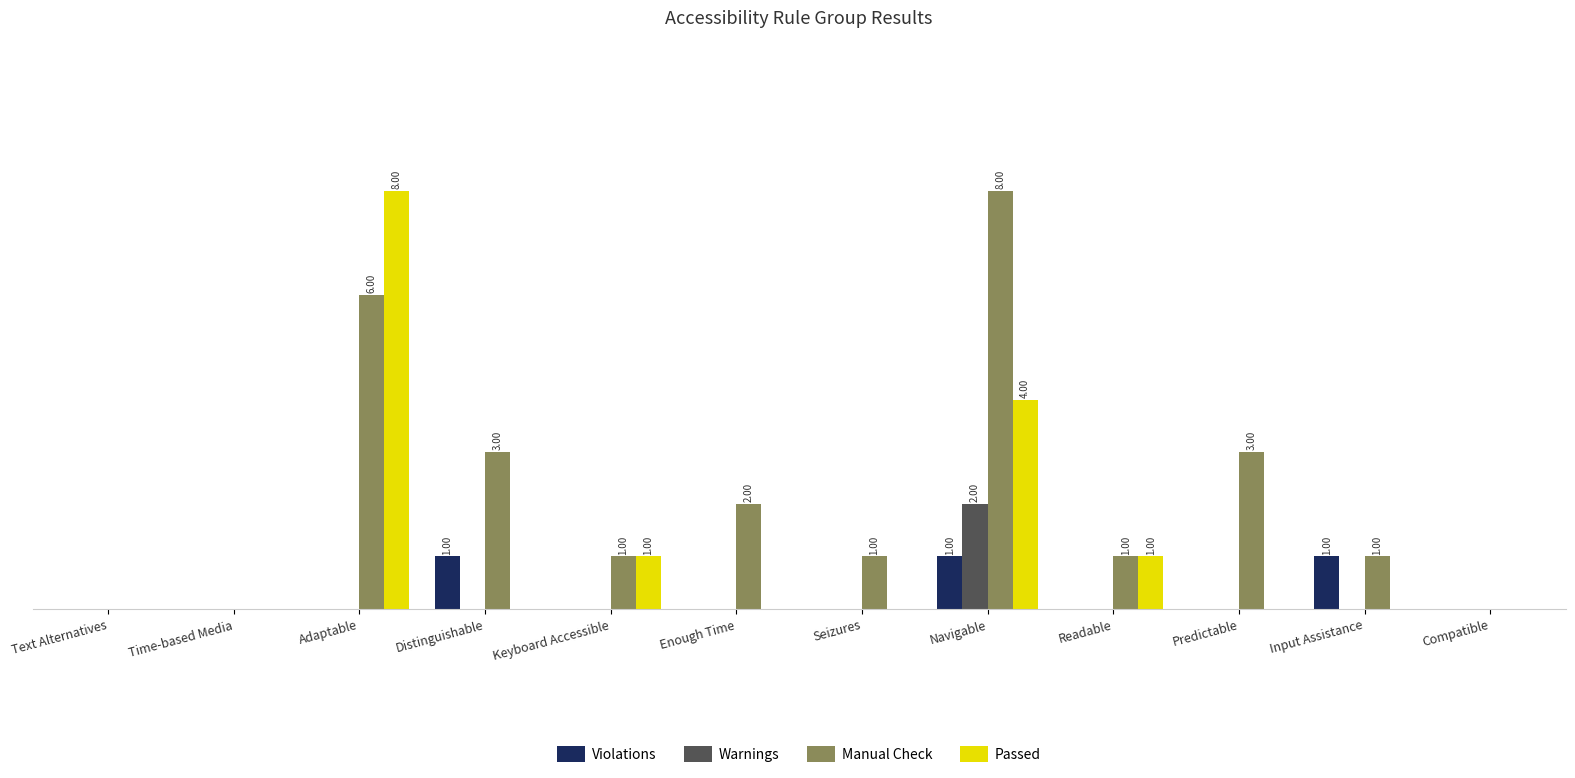

Between Text Alternatives and Predictable, which series saw the biggest shift?

Manual Check